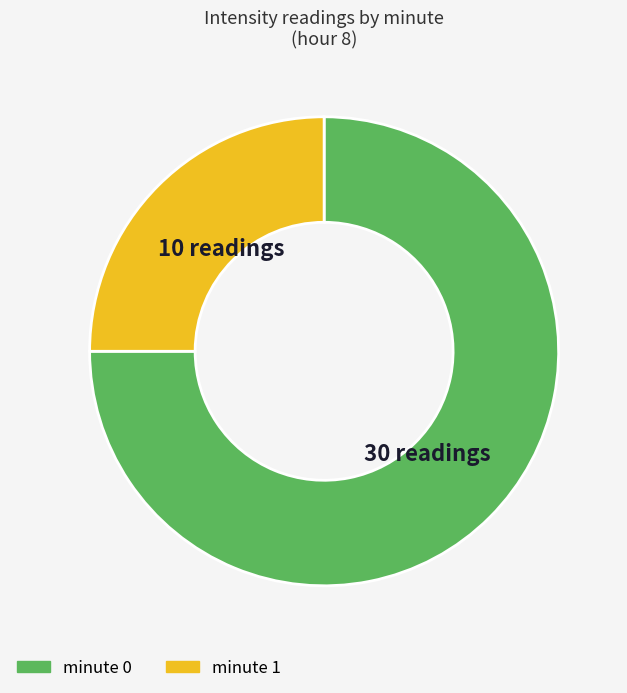

How many slices are in this pie chart?

2